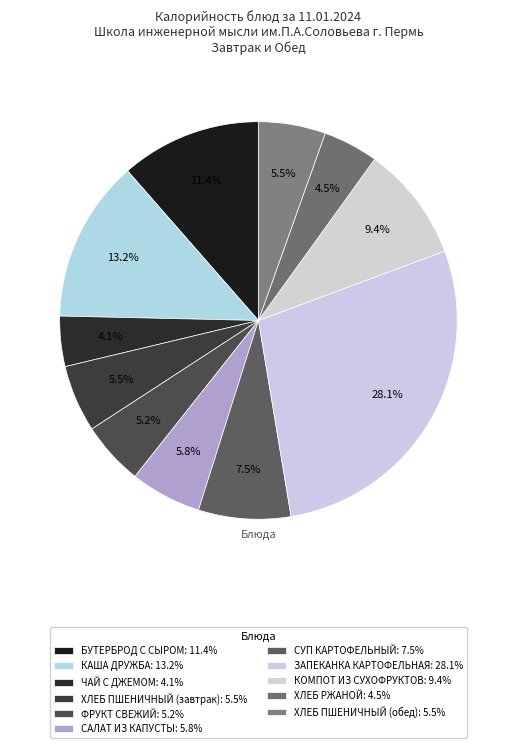

Approximately how many times larger is the value at КАША ДРУЖБА compared to ХЛЕБ РЖАНОЙ?

2.9